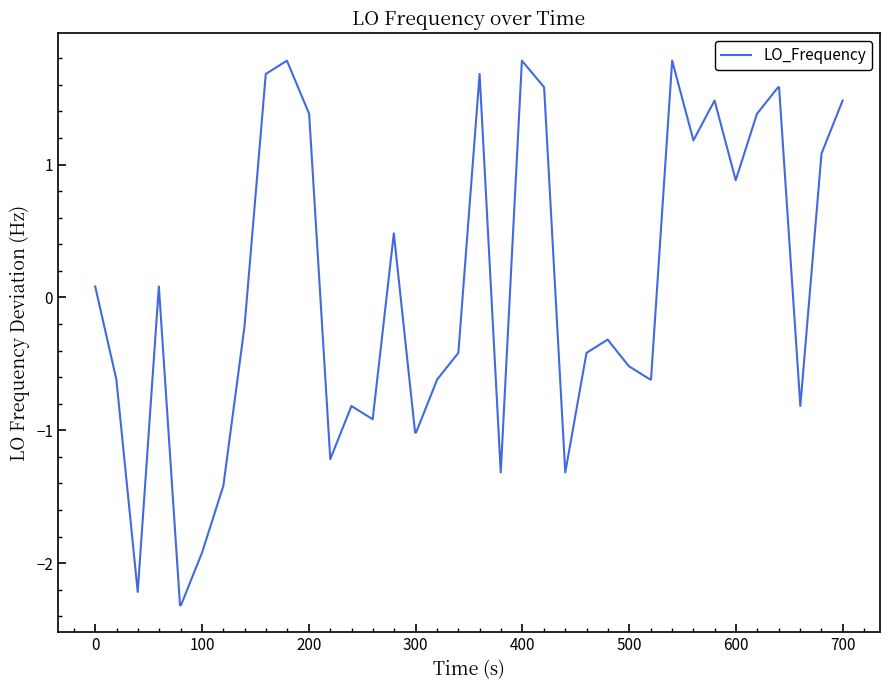

What is the difference between the maximum and minimum values?

4.1